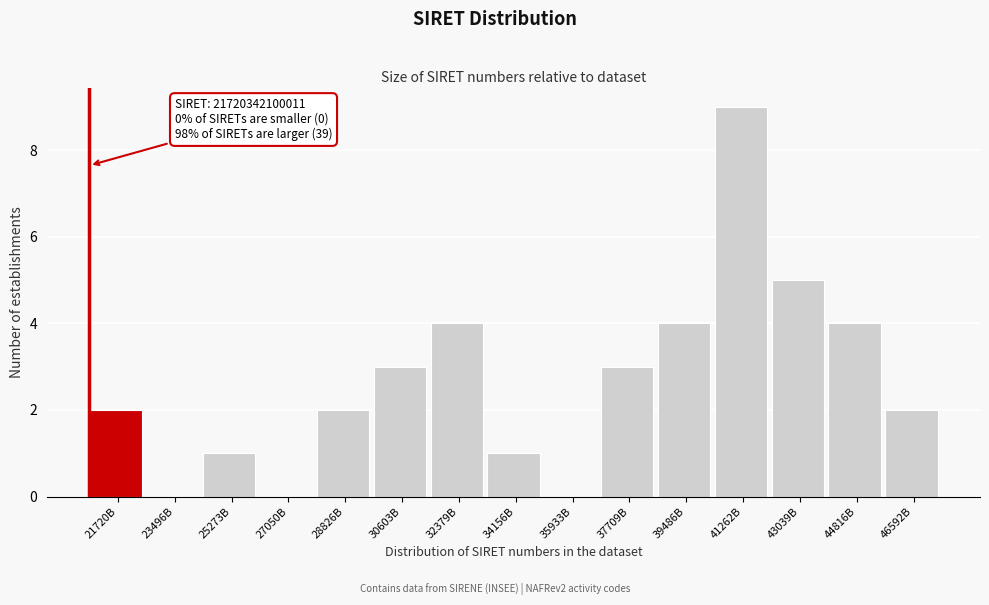

Reading right to left, transcribe all the data shown in this chart.

46592B=2	44816B=4	43039B=5	41262B=9	39486B=4	37709B=3	35933B=0	34156B=1	32379B=4	30603B=3	28826B=2	27050B=0	25273B=1	23496B=0	21720B=2